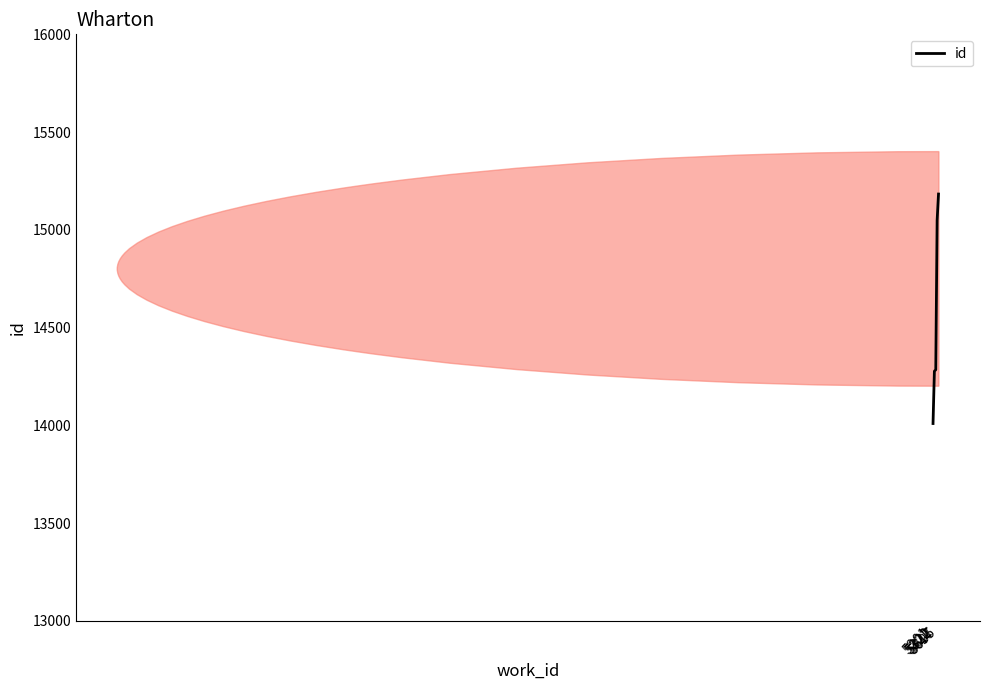

Reading left to right, what are all the values shown in this chart?

5201=14009	5322=14277	5322=14284	5617=15049	5695=15183